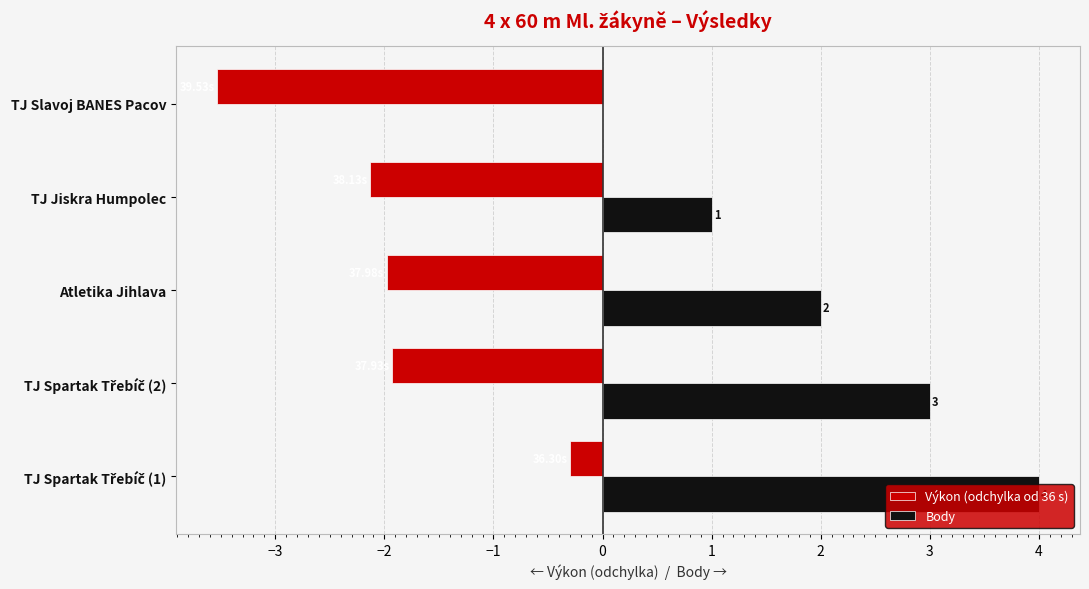

Which series has the largest total across all categories?

Body